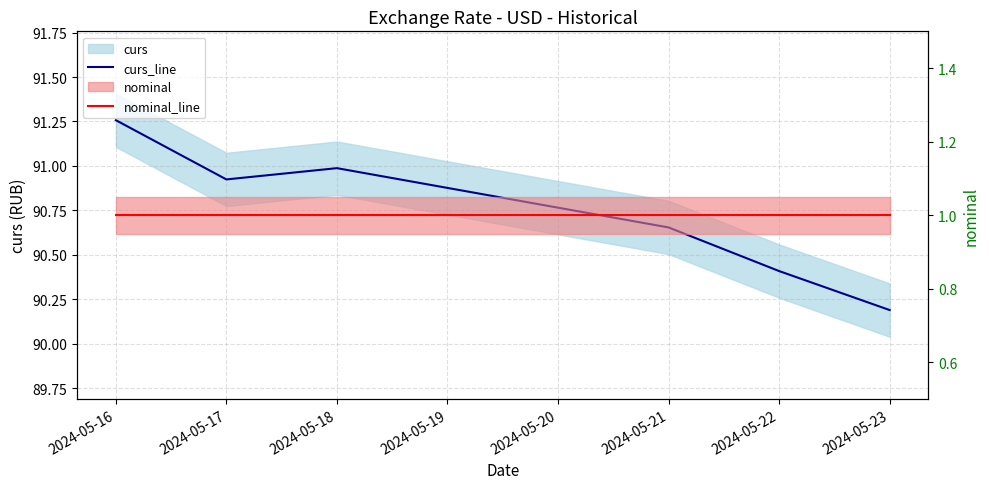

Which has a higher value, 2024-05-18 or 2024-05-23?

2024-05-18